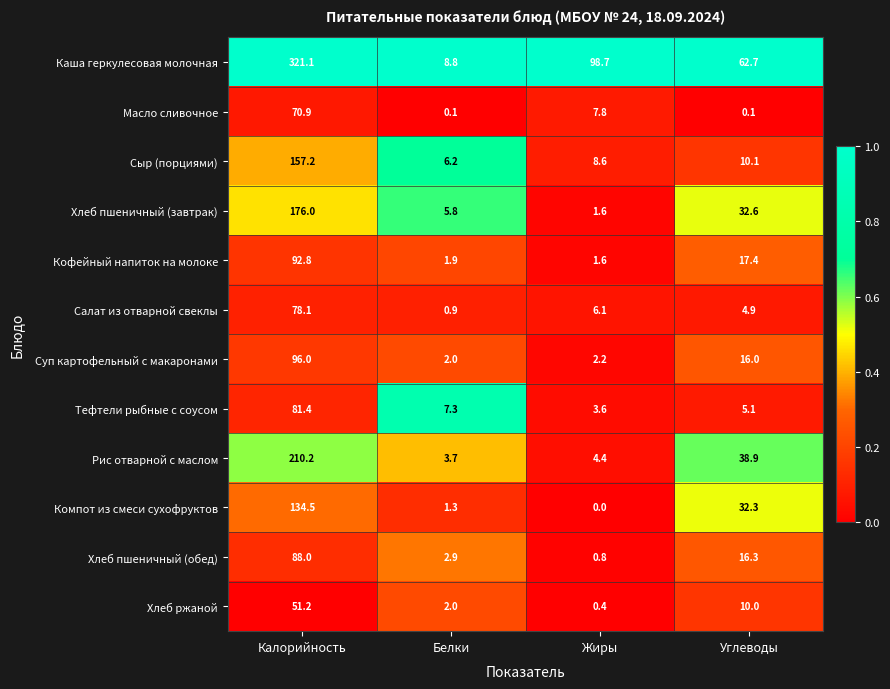

Which series changed the most between Белки and Углеводы?

Каша геркулесовая молочная